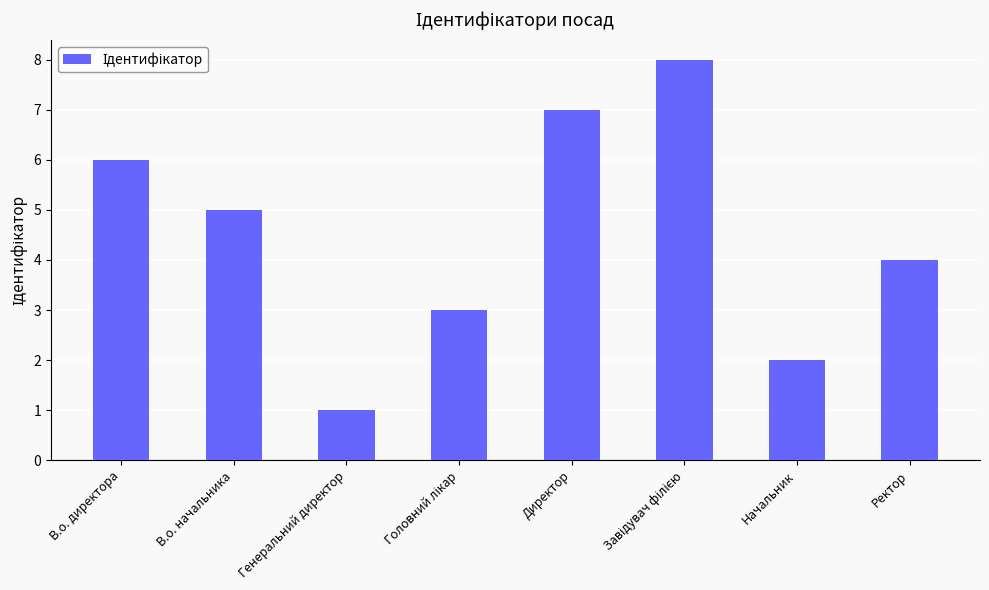

What is the sum of all values?

36